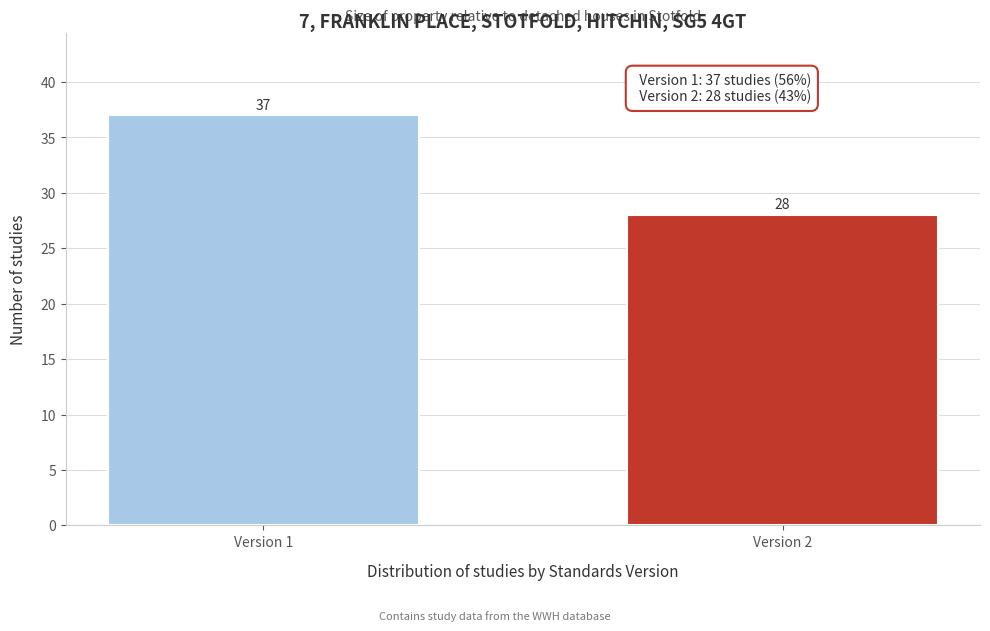

Reading left to right, list all the values displayed in this chart.

Version 1=37	Version 2=28